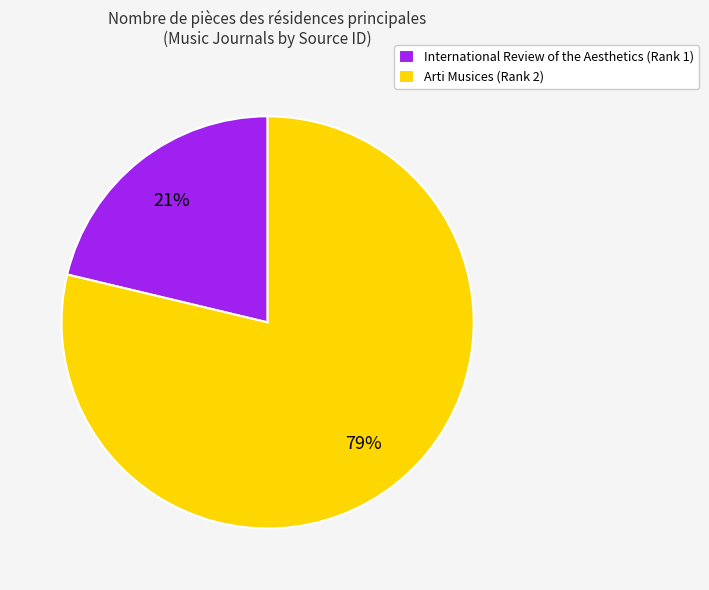

Which category accounts for the majority?

Arti Musices